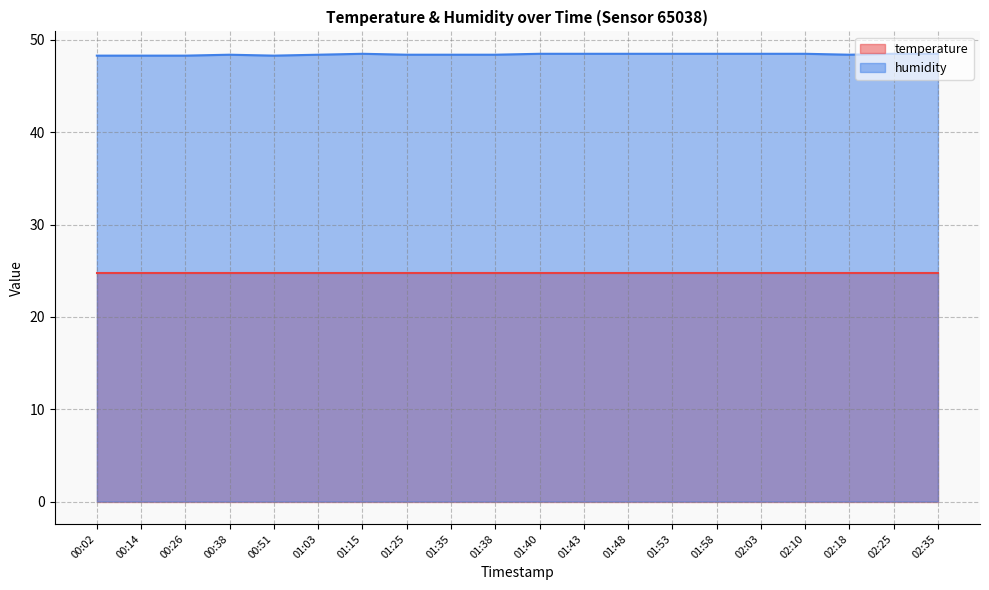

True or false: there are more than 2 points higher than both neighbors.

False